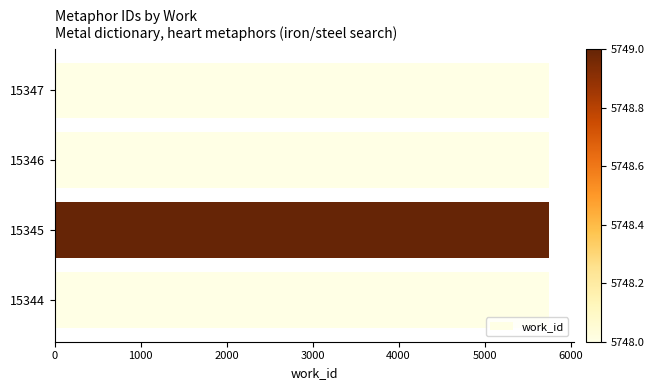

What is the average value?

5748